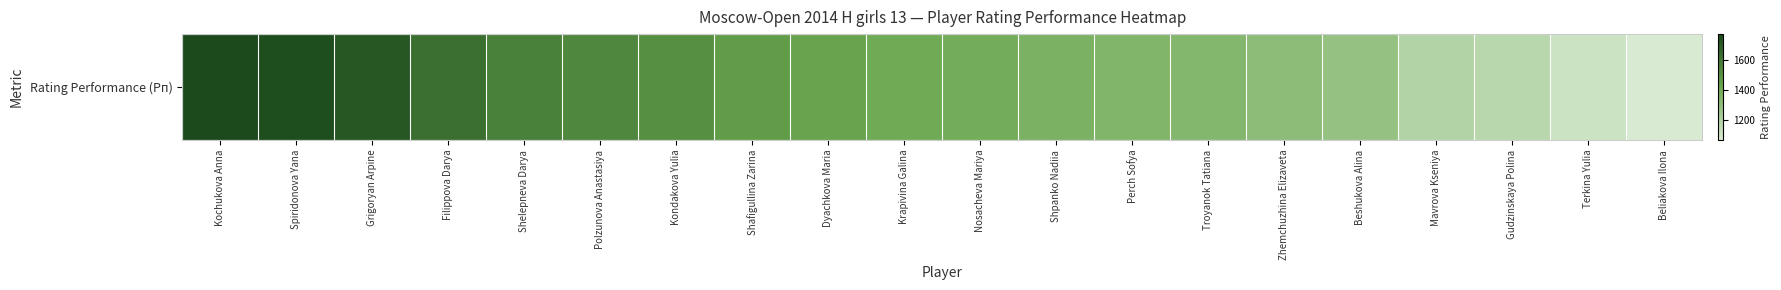

Is it true that the value at Filippova Darya is 1629?

True